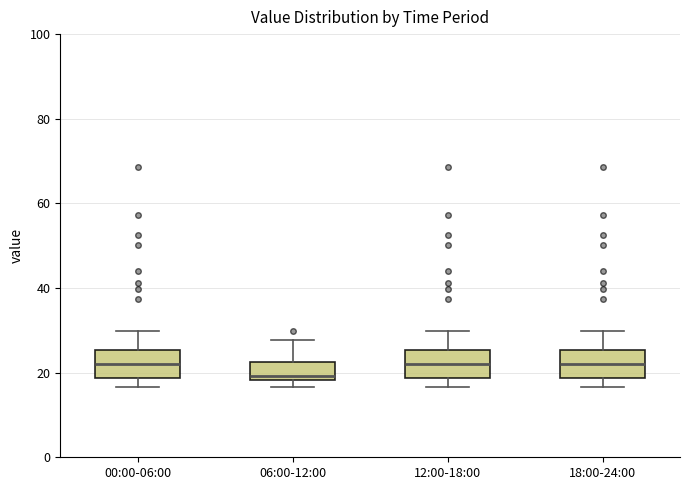

Where does the lower whisker of the box for 00:00-06:00 end on the y-axis? The values are not printed on the chart, so give them approximately, as read against the axis.

16